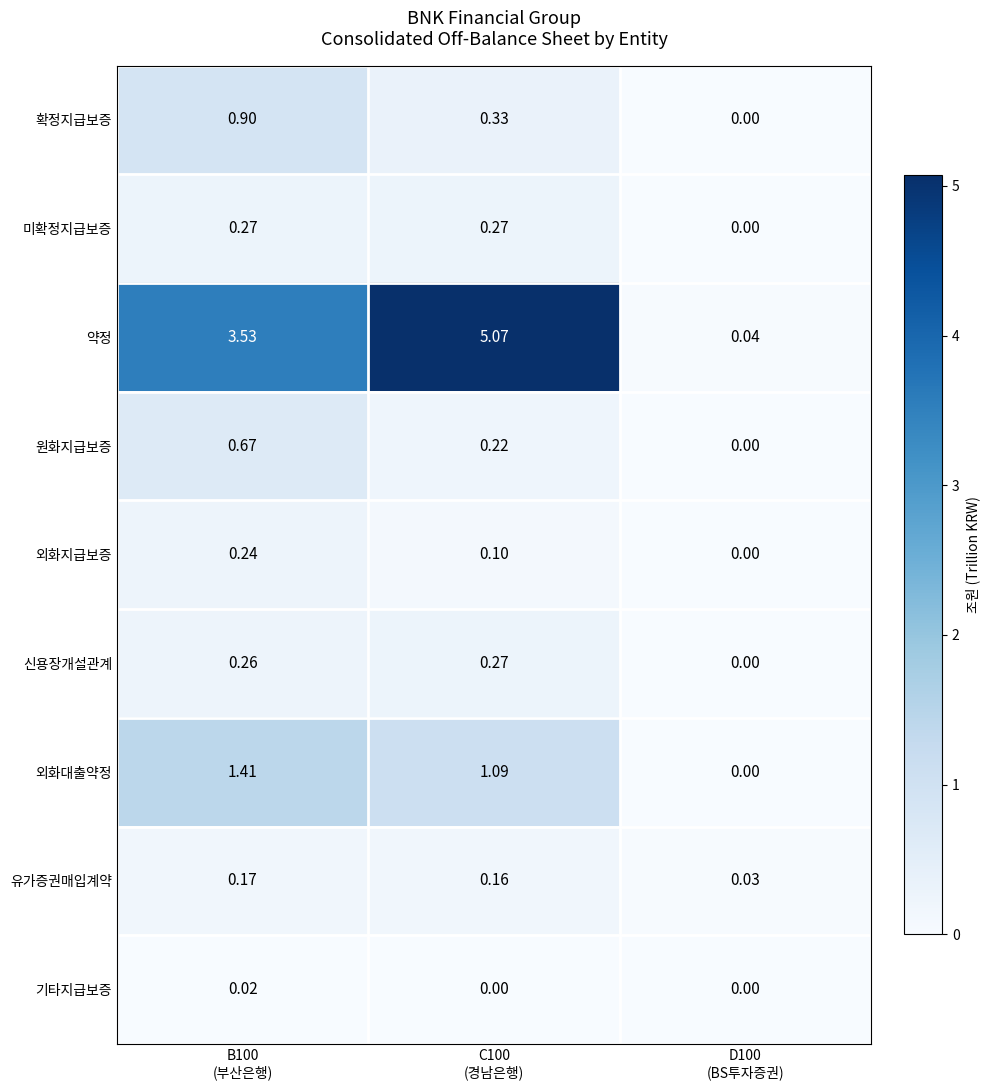

Which series has the largest total across all categories?

약정